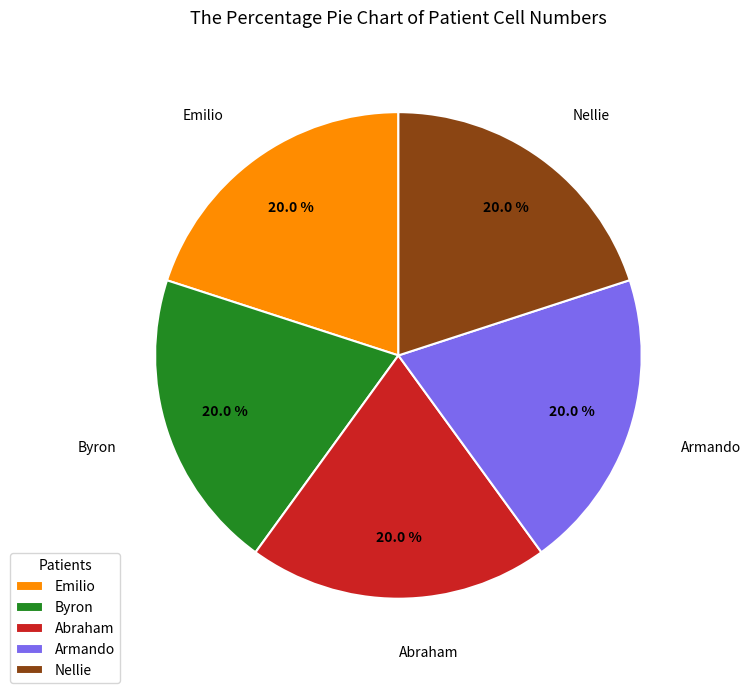

What percentage is the Byron slice, to the nearest percent?

20%